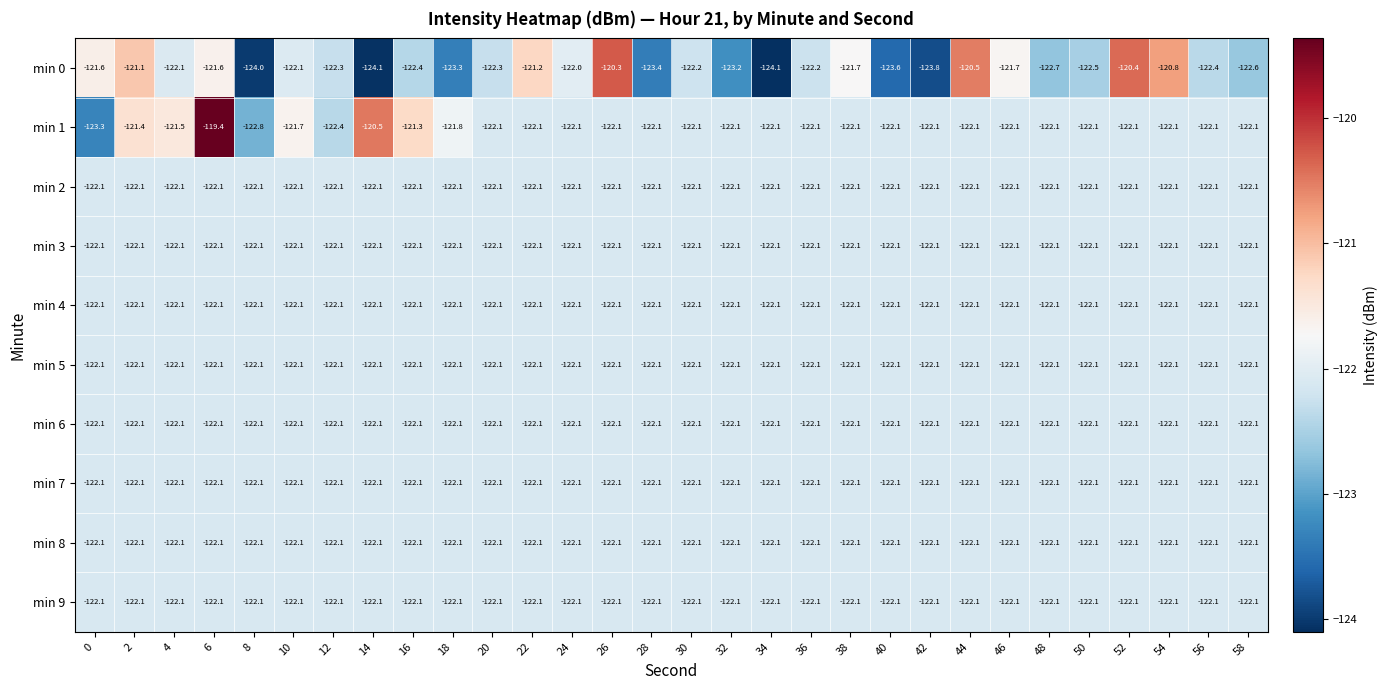

Where is min 0 nearest to the value -122?

24